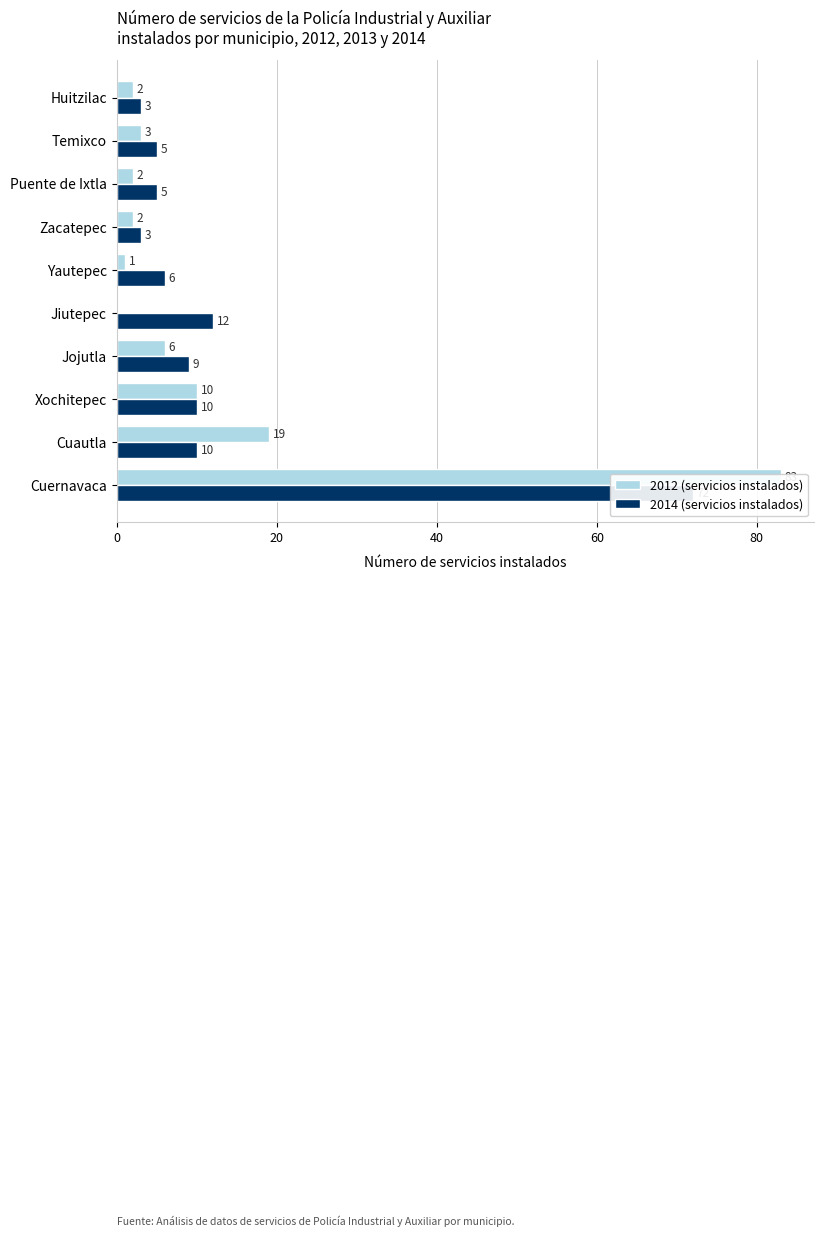

What value does the 2014 series have at Jiutepec?

12